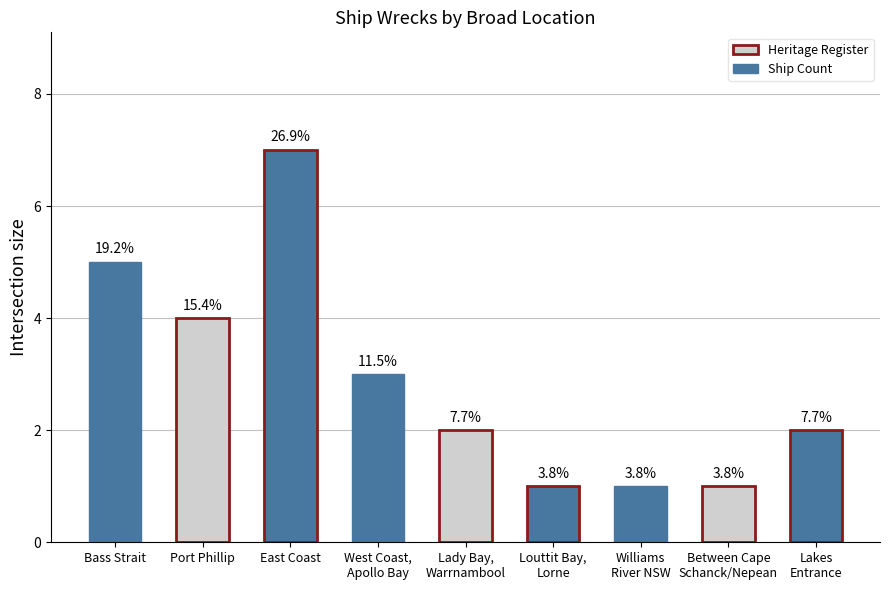

What is the value of the 4th bar from the left?

3